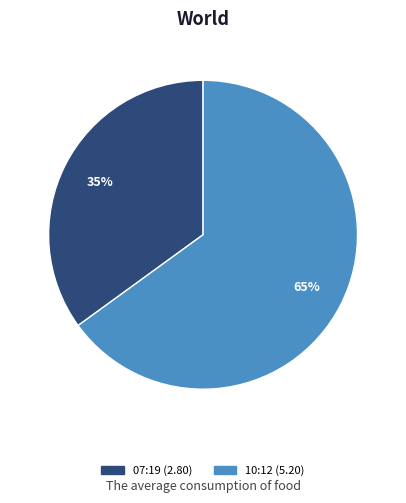

Is there a majority slice in this chart?

Yes